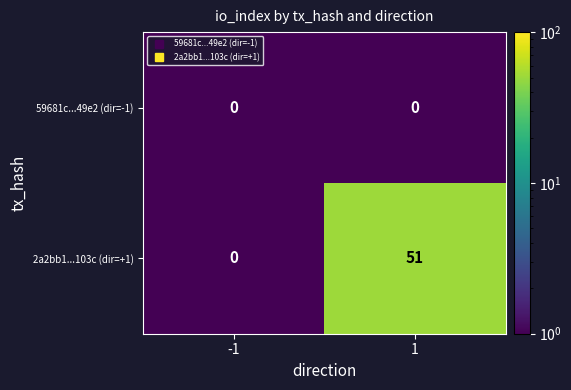

Which series changed the most between -1 and 1?

2a2bb1...103c (dir=+1)